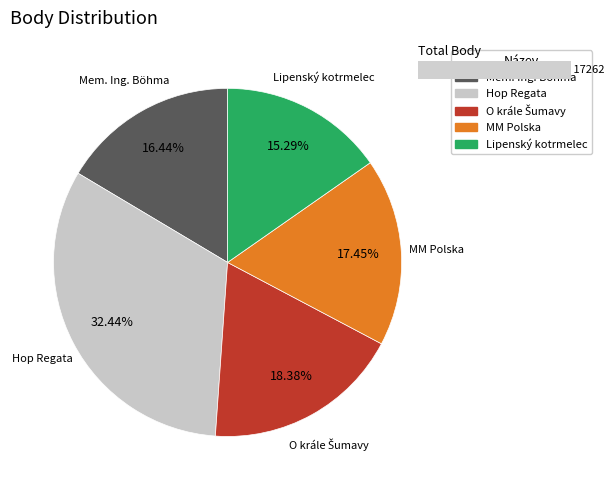

Does Hop Regata represent more than half of the total?

No